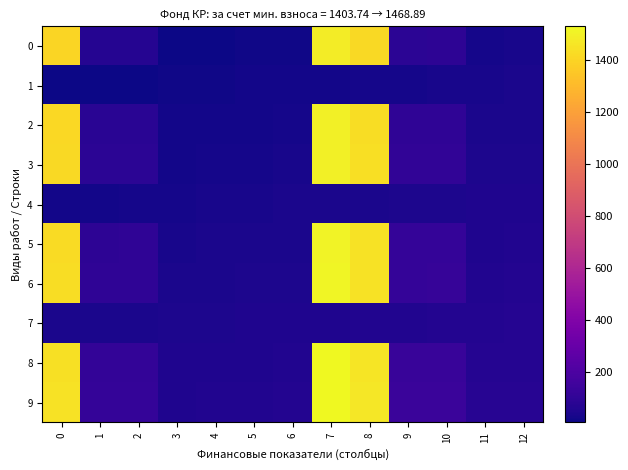

Reading left to right, what are all the values shown in this chart?

0: 0=1403.7	1=67.7	2=70.1	3=7.5	4=10.0	5=12.5	6=15.0	7=1486.4	8=1423.7	9=87.7	10=90.1	11=27.5	12=30.0
1: 0=5.0	1=7.5	2=10.0	3=12.5	4=15.0	5=17.5	6=20.0	7=22.5	8=25.0	9=27.5	10=30.0	11=32.5	12=35.0
2: 0=1413.7	1=77.7	2=80.1	3=17.5	4=20.0	5=22.5	6=25.0	7=1496.4	8=1433.7	9=97.7	10=100.1	11=37.5	12=40.0
3: 0=1418.7	1=82.7	2=85.1	3=22.5	4=25.0	5=27.5	6=30.0	7=1501.4	8=1438.7	9=102.7	10=105.1	11=42.5	12=45.0
4: 0=20.0	1=22.5	2=25.0	3=27.5	4=30.0	5=32.5	6=35.0	7=37.5	8=40.0	9=42.5	10=45.0	11=47.5	12=50.0
5: 0=1428.7	1=92.7	2=95.1	3=32.5	4=35.0	5=37.5	6=40.0	7=1511.4	8=1448.7	9=112.7	10=115.1	11=52.5	12=55.0
6: 0=1433.7	1=97.7	2=100.1	3=37.5	4=40.0	5=42.5	6=45.0	7=1516.4	8=1453.7	9=117.7	10=120.1	11=57.5	12=60.0
7: 0=35.0	1=37.5	2=40.0	3=42.5	4=45.0	5=47.5	6=50.0	7=52.5	8=55.0	9=57.5	10=60.0	11=62.5	12=65.0
8: 0=1443.7	1=107.7	2=110.1	3=47.5	4=50.0	5=52.5	6=55.0	7=1526.4	8=1463.7	9=127.7	10=130.1	11=67.5	12=70.0
9: 0=1448.7	1=112.7	2=115.1	3=52.5	4=55.0	5=57.5	6=60.0	7=1531.4	8=1468.7	9=132.7	10=135.1	11=72.5	12=75.0